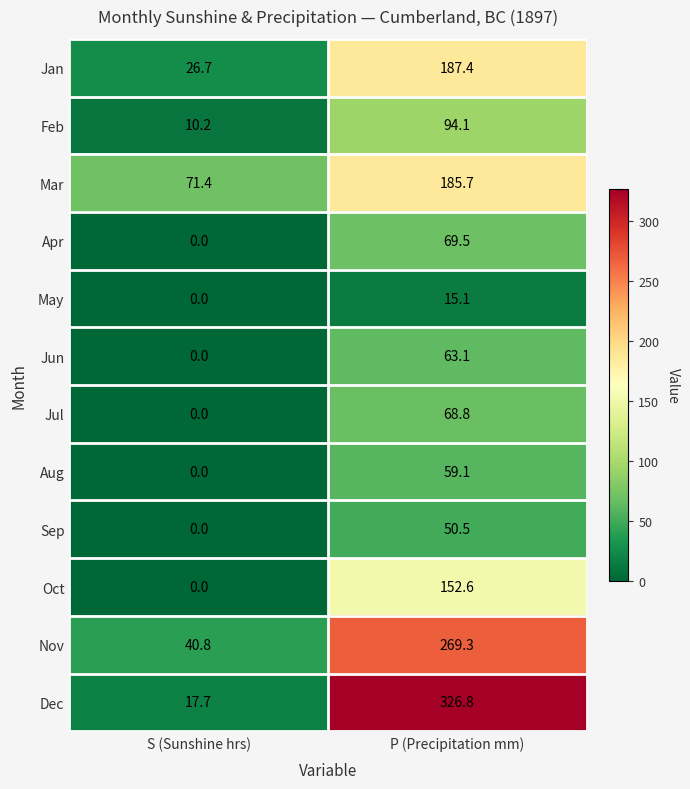

The value of Mar at S (Sunshine hrs) is 123.0. True or false?

False